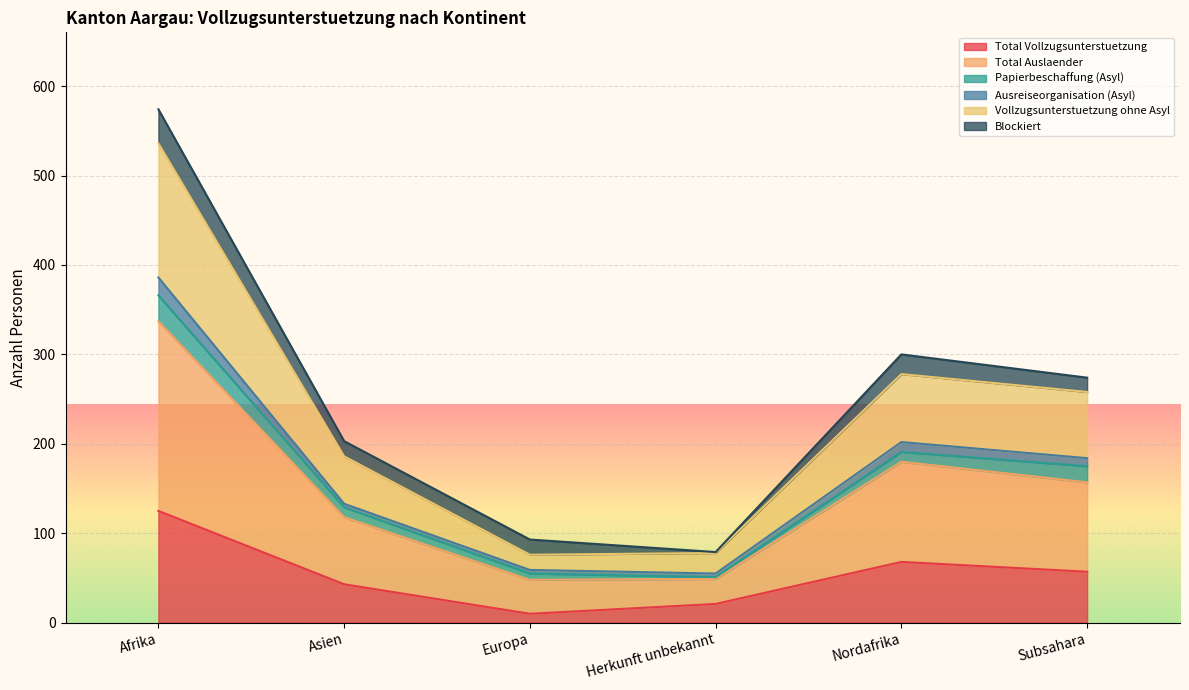

Read the Vollzugsunterstuetzung ohne Asyl value at Nordafrika, to the nearest 10.

280